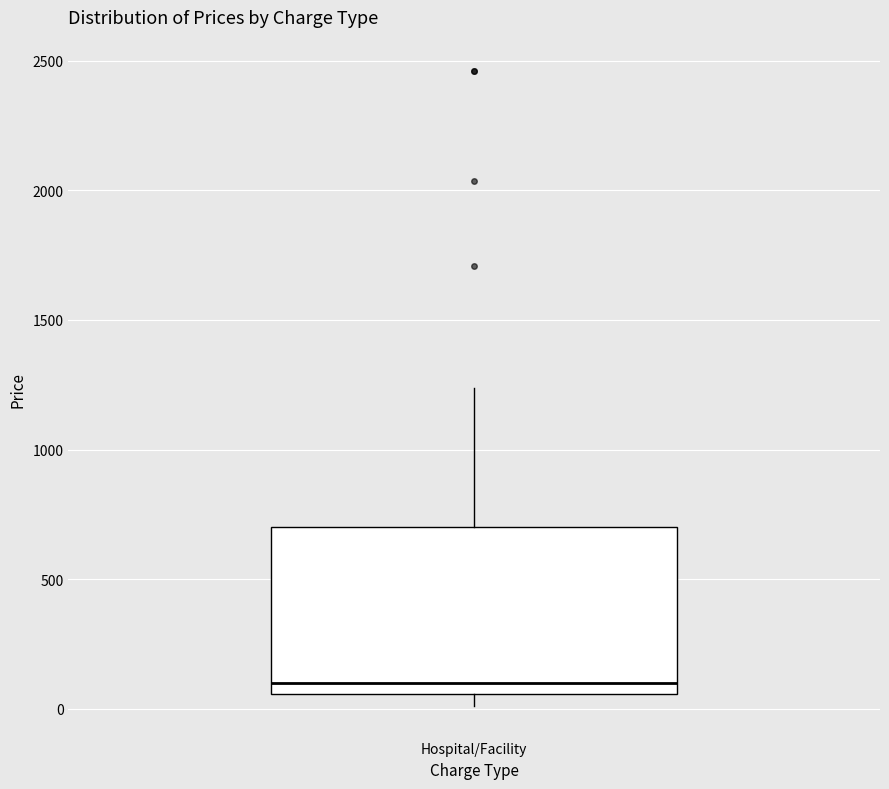

Transcribe this box plot: give where the median line is, the range the box spans, and where the two whiskers end, as read against the y-axis. The values are not printed on the chart, so give them approximately, as read against the axis.

median 100, box 50 to 700, whiskers 0 to 1250